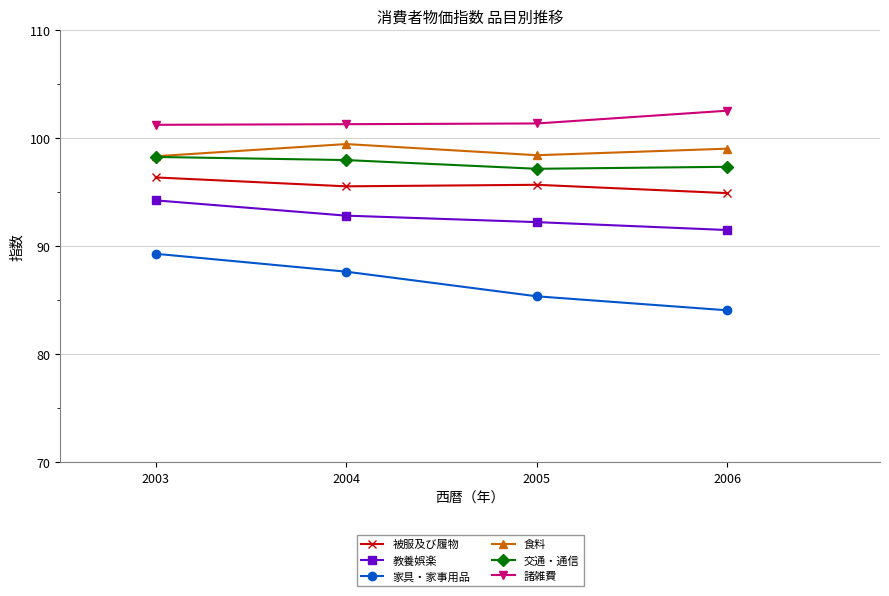

What is the maximum value shown in the chart?

102.6